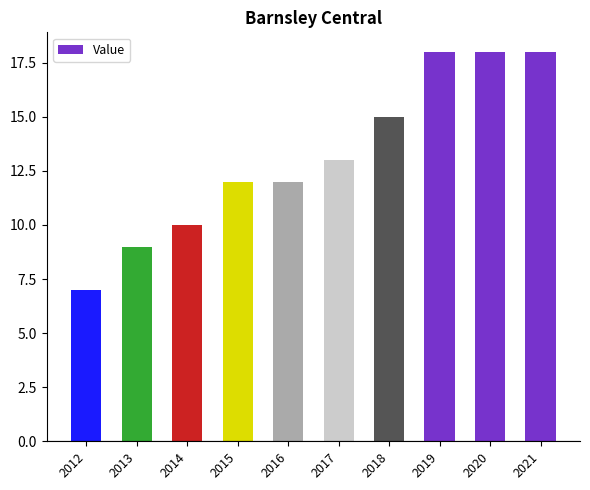

Approximately how many times larger is the value at 2020 compared to 2014?

1.8